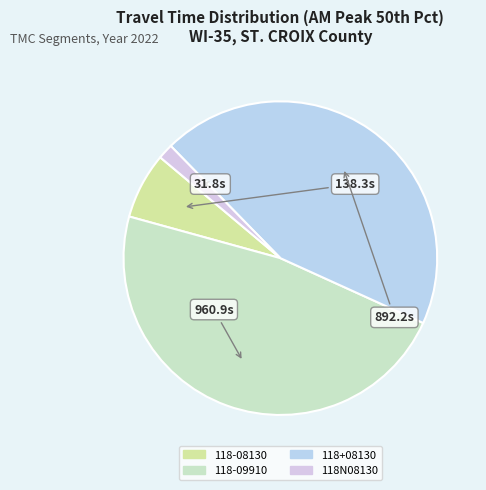

How many segments does this pie chart have?

4